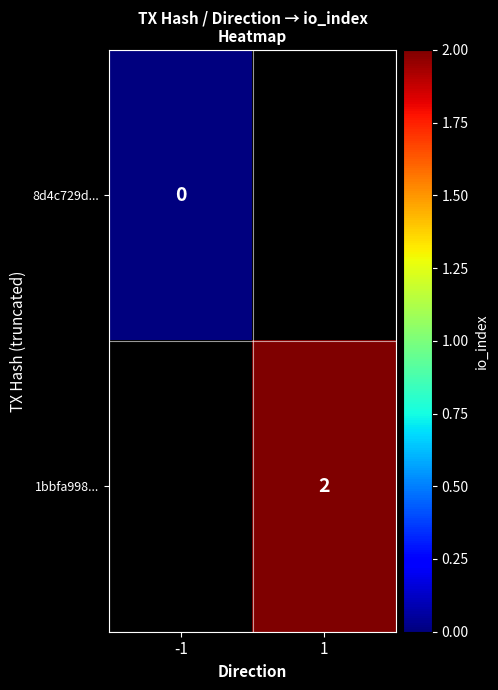

Between -1 and 1, which is larger?

1